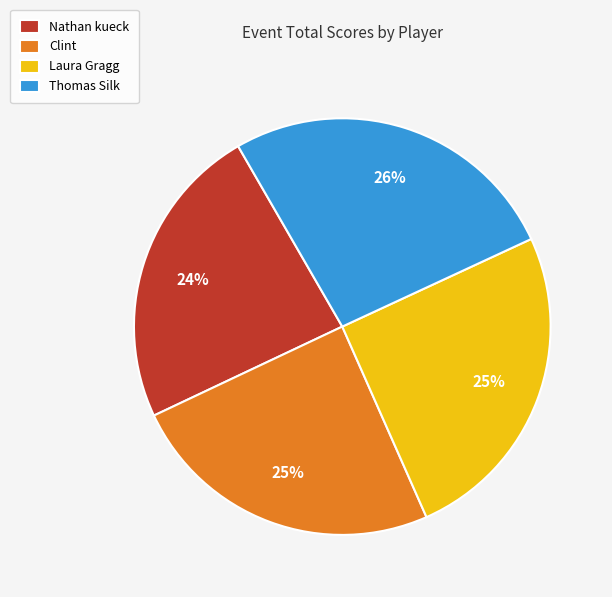

Do Clint and Thomas Silk together represent more than half of the pie?

Yes